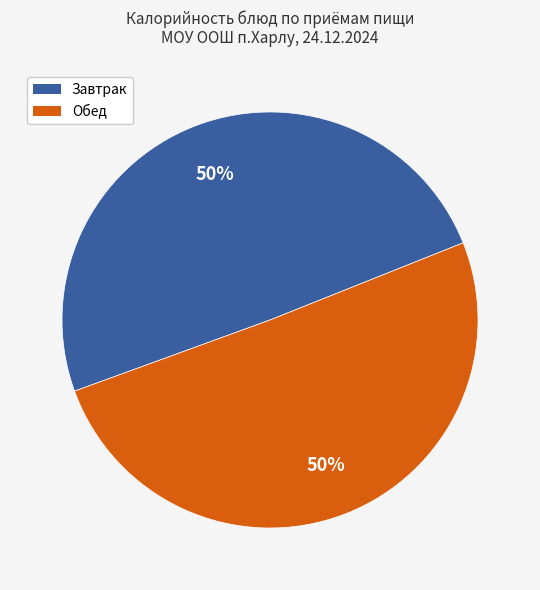

Count the number of slices in the pie.

2